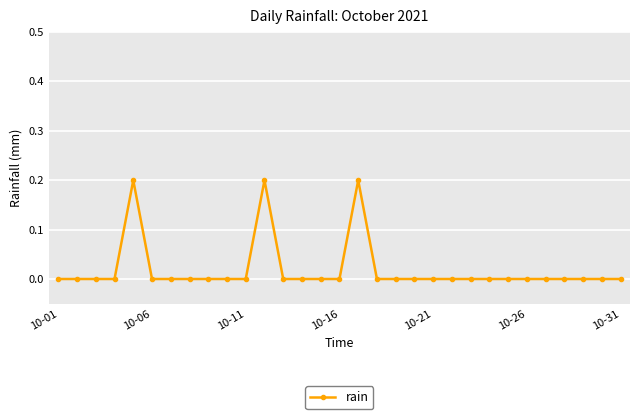

What is the difference between the maximum and minimum values?

0.2